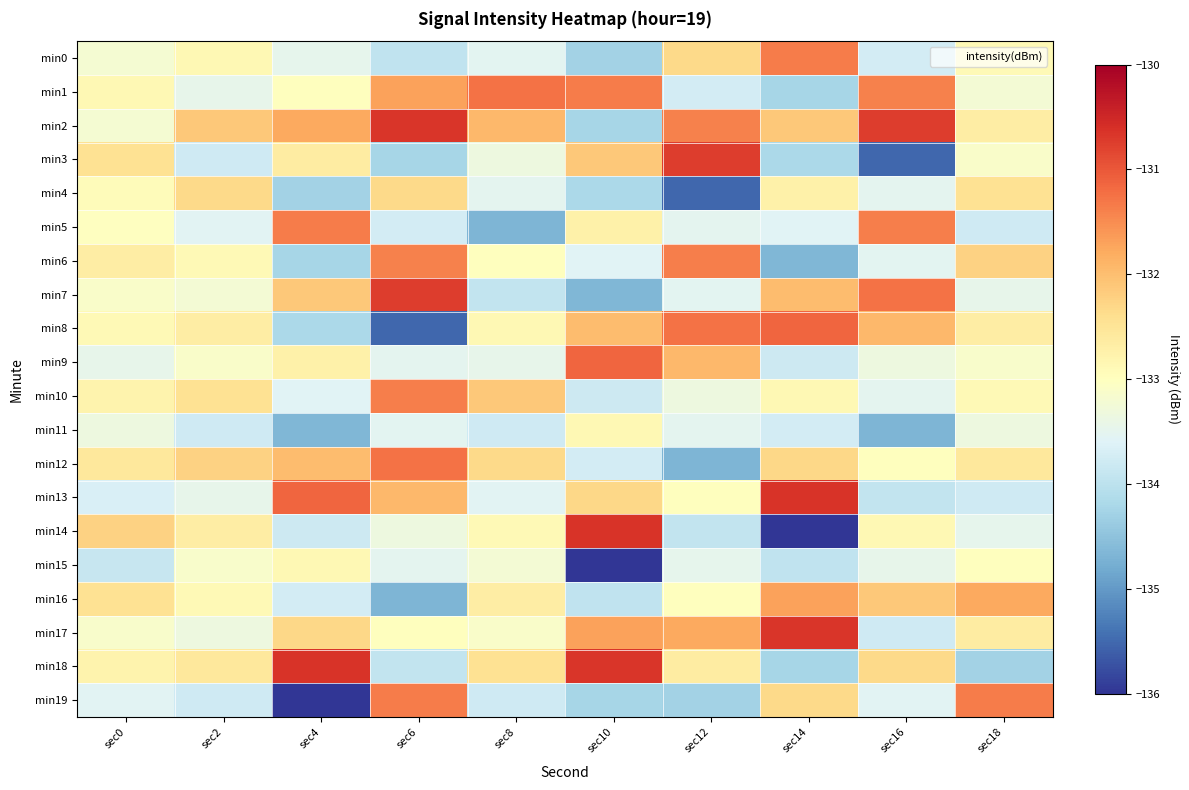

What is the spread (max minus min) of values at sec12?

4.8